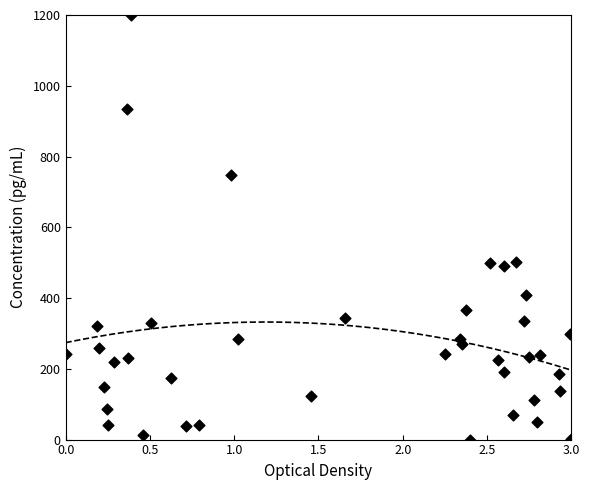

What is the range of X values (max minus min)?

3.0